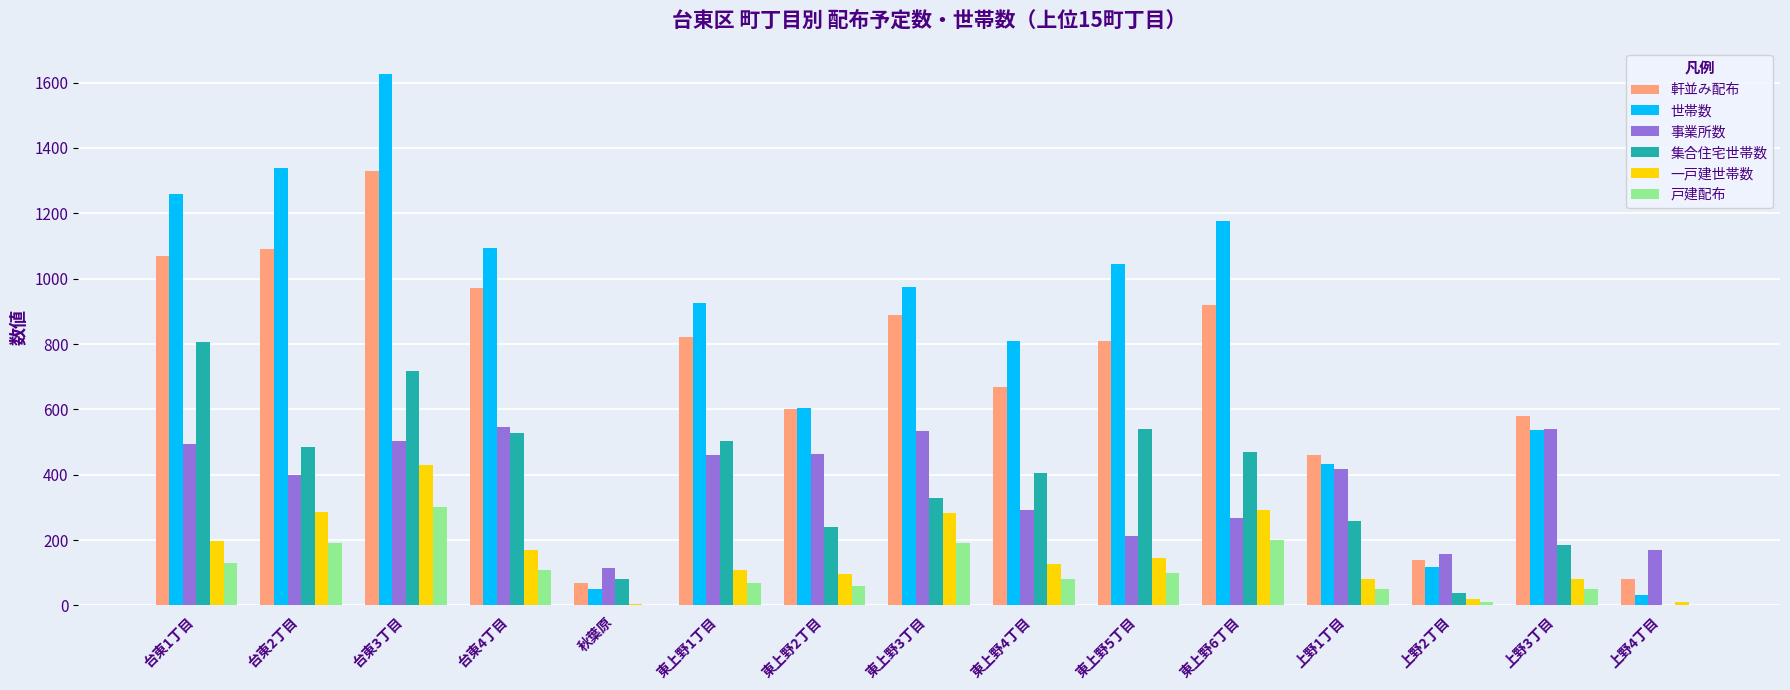

At which category is the sum across all series the highest?

台東3丁目